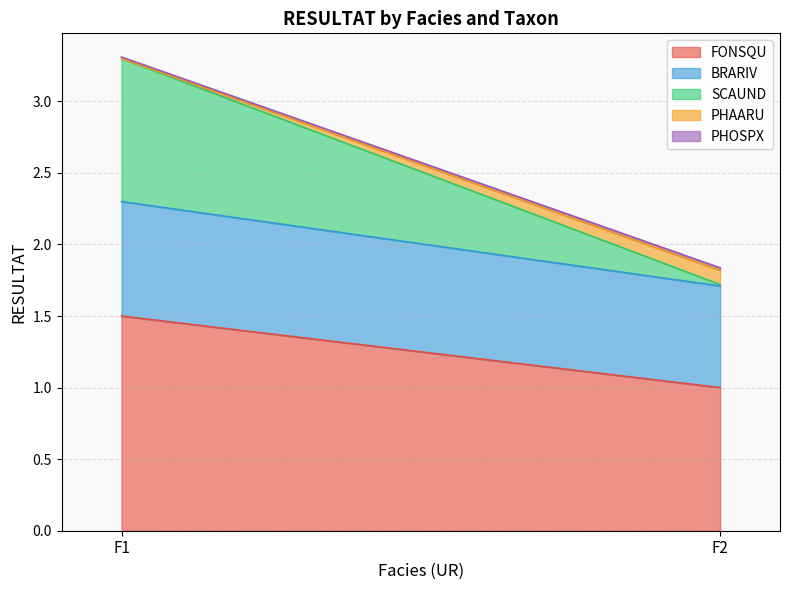

Which category has the highest value in the FONSQU series?

F1